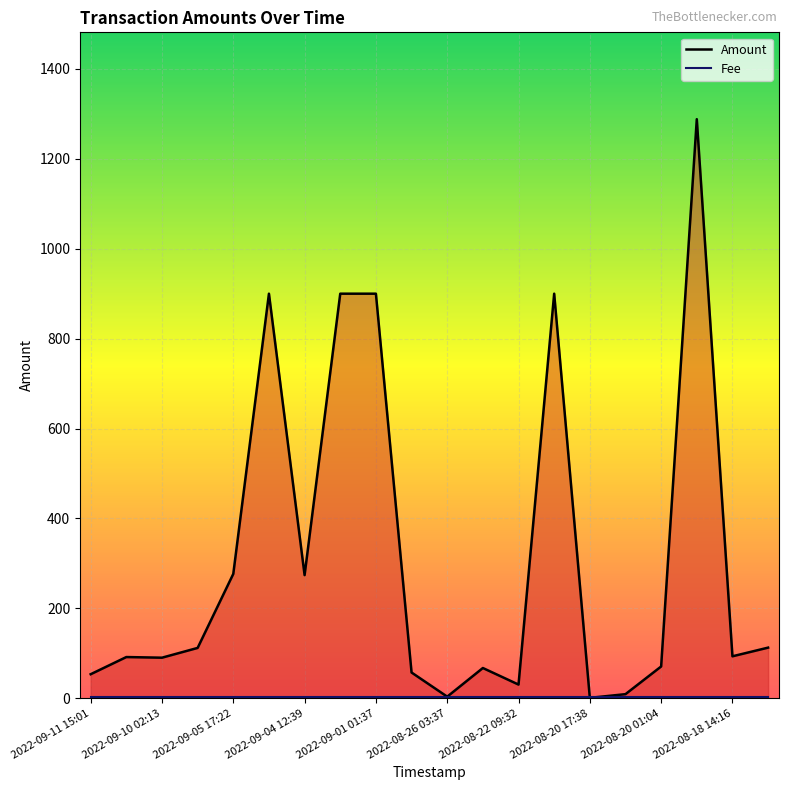

What is the maximum value shown in the chart?

1288.2